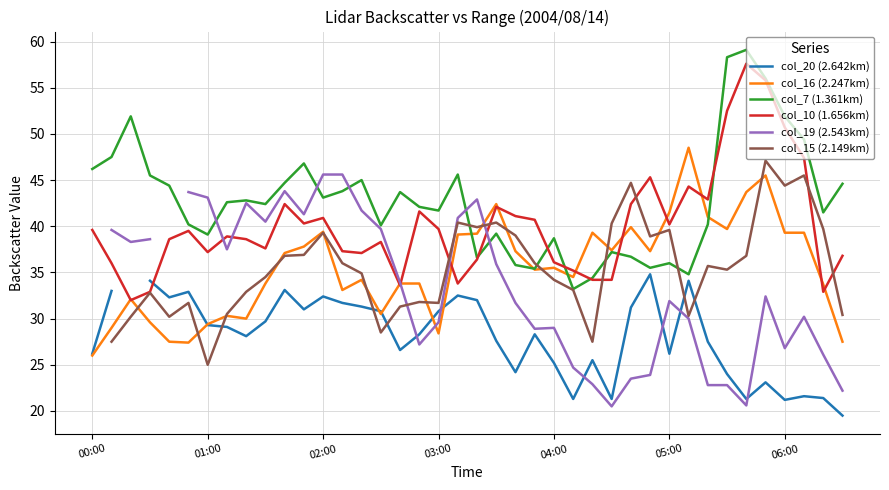

Does the chart display data point markers on the line(s)?

No